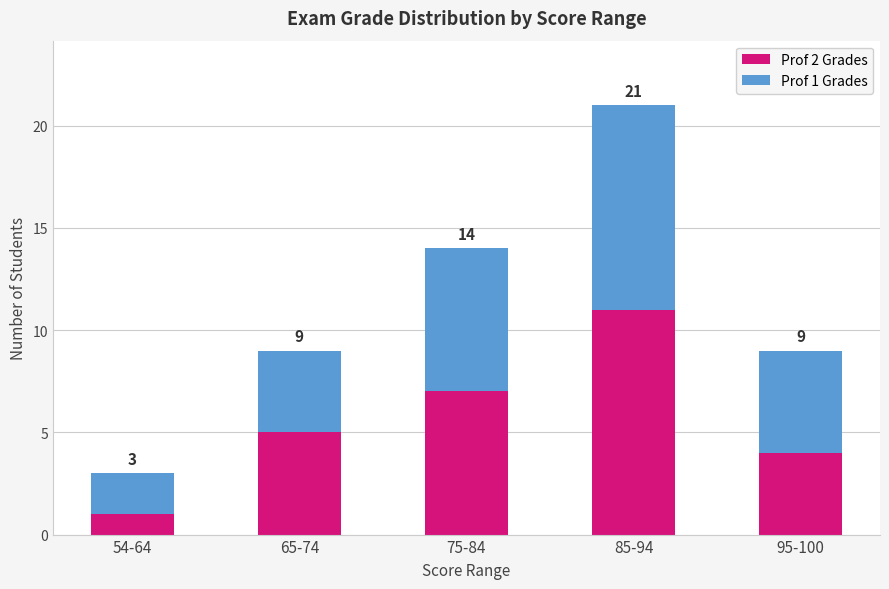

At how many categories does at least one series exceed 9?

1